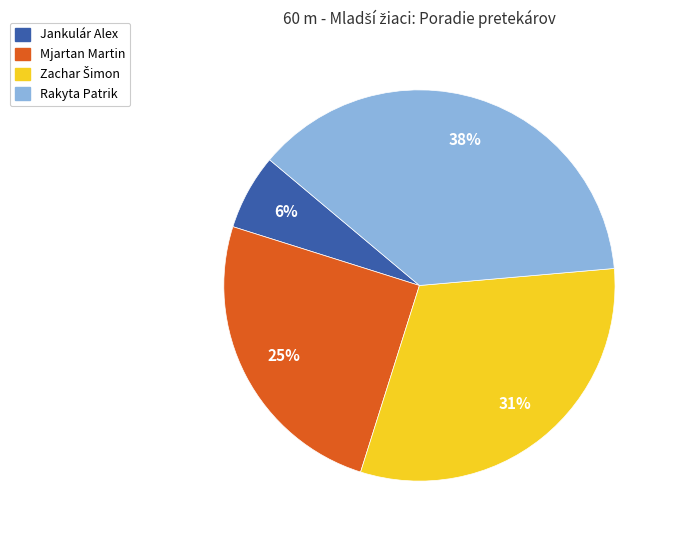

The Rakyta Patrik slice represents 38% of the pie. True or false?

True